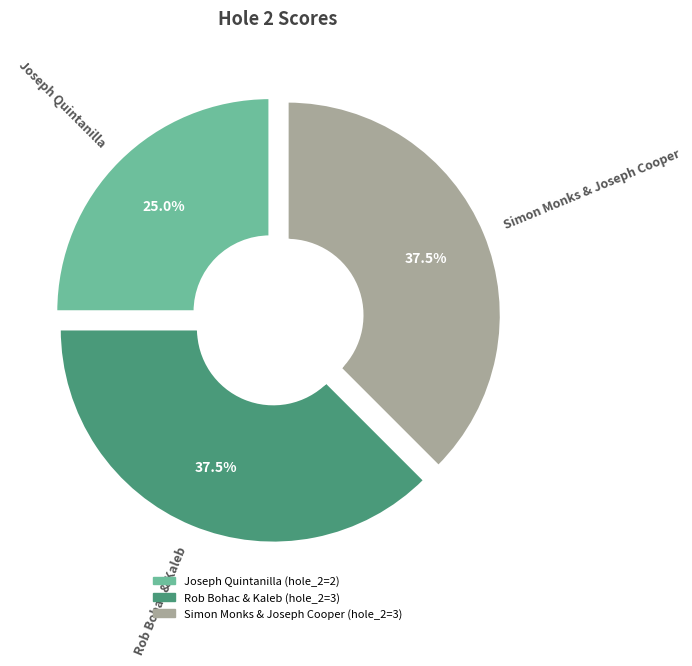

To the nearest percent, what is the combined percentage of Simon Monks & Joseph Cooper and Rob Bohac & Kaleb?

75%